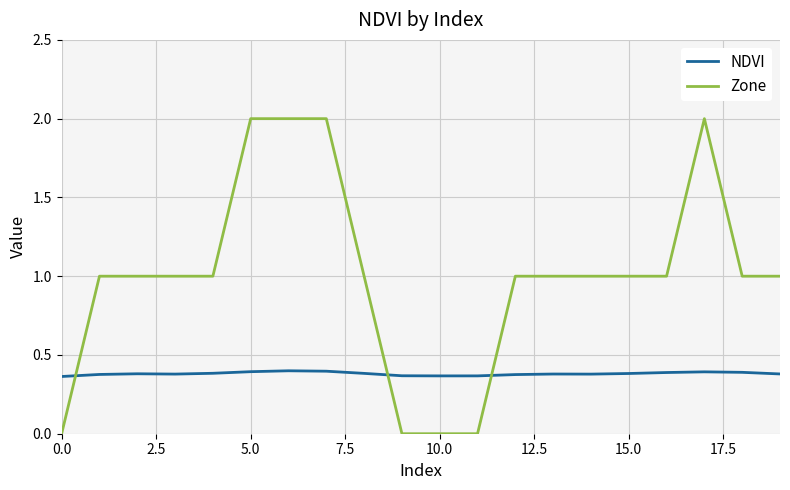

List the series in order of their overall mean, highest first.

Zone, NDVI